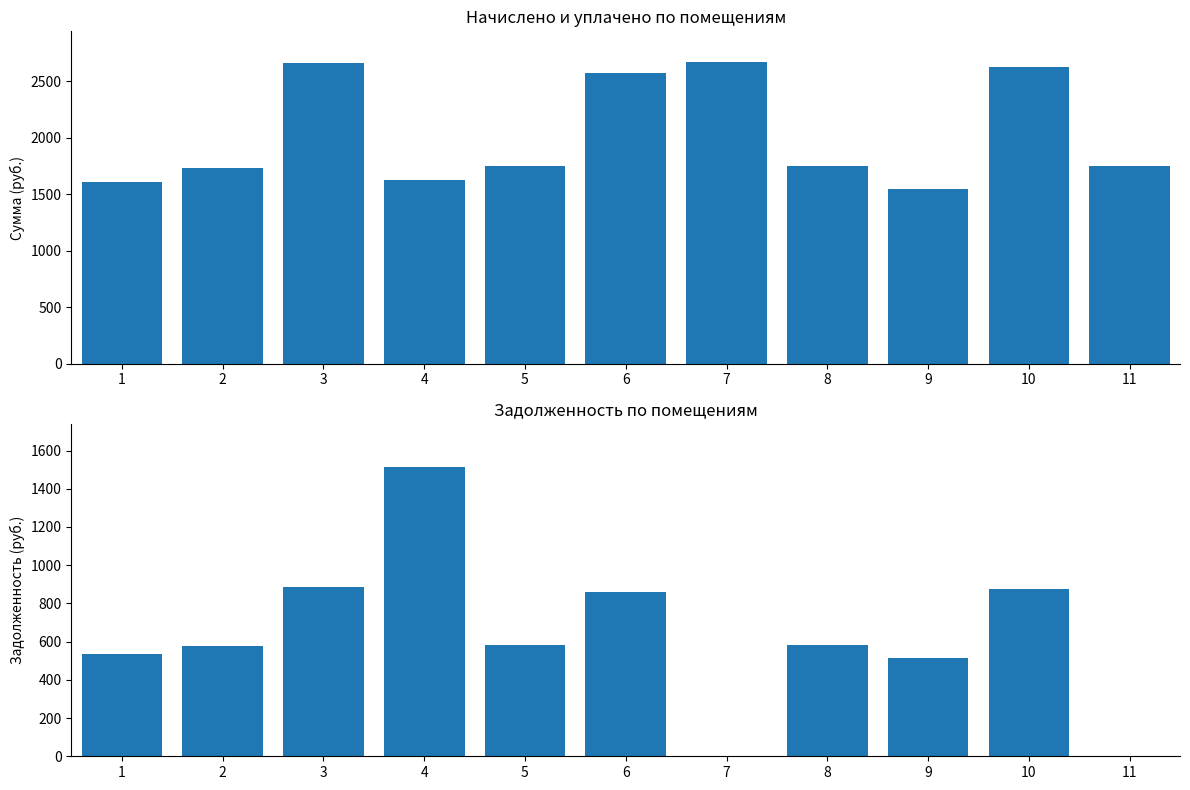

At which category is the sum across all series the highest?

3